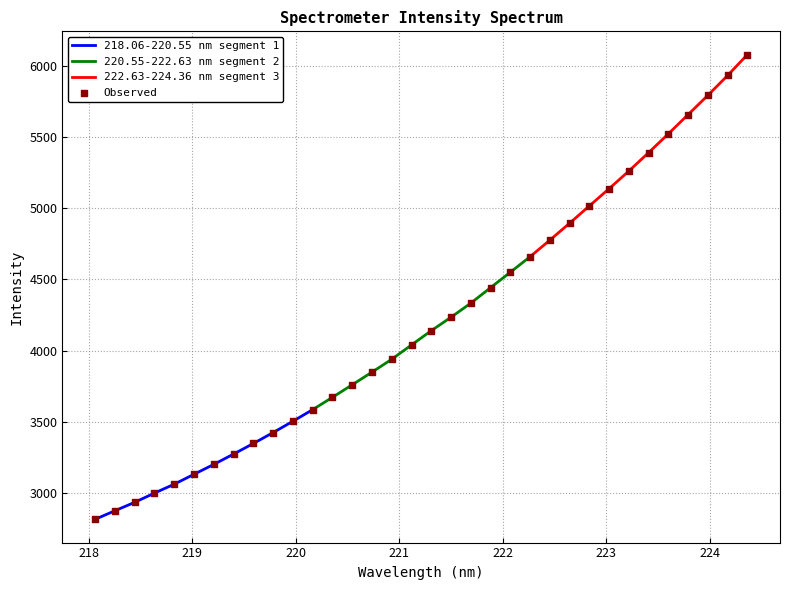

Between 220.5444 and 222.8355, which is larger?

222.8355